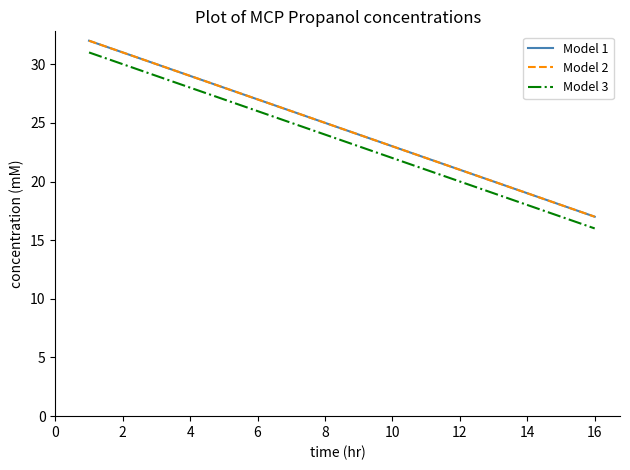

True or false: Model 1 has more than 0 points higher than both neighbors.

False